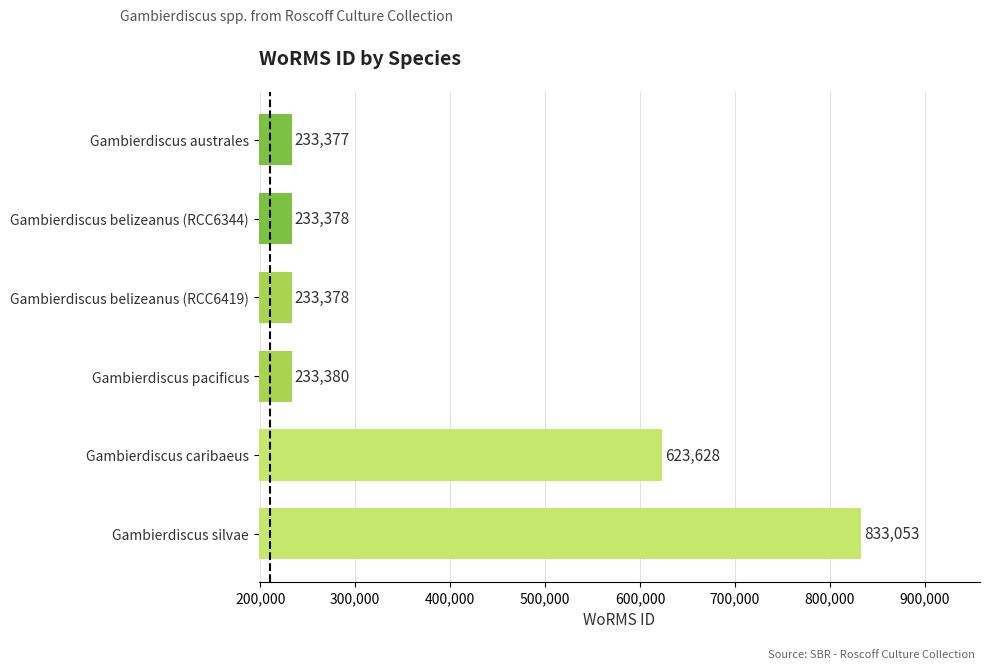

Approximately how many times larger is the value at Gambierdiscus silvae compared to Gambierdiscus caribaeus?

1.3